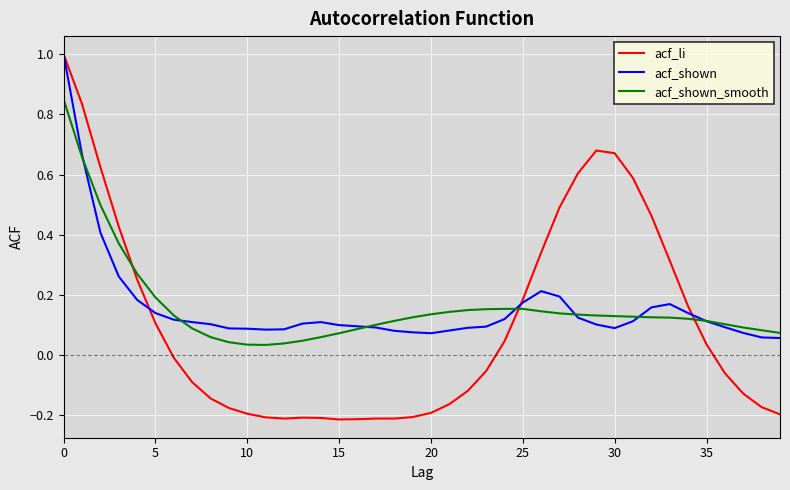

True or false: acf_li and acf_shown intersect in this chart.

True